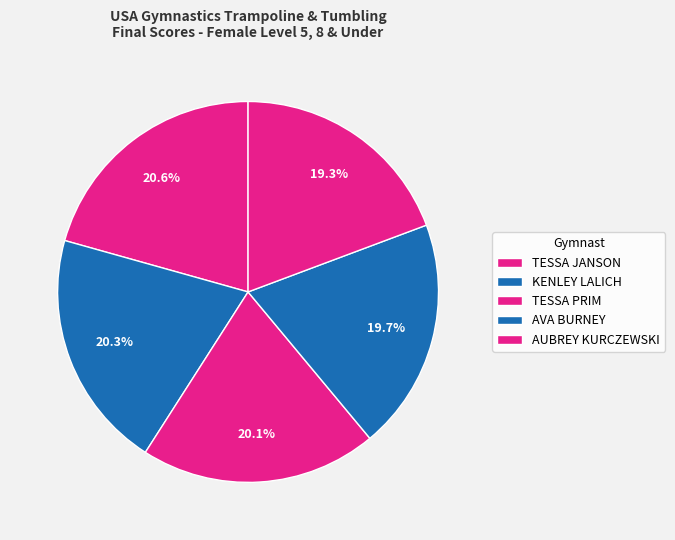

Is it true that KENLEY LALICH is 20% of the pie?

True